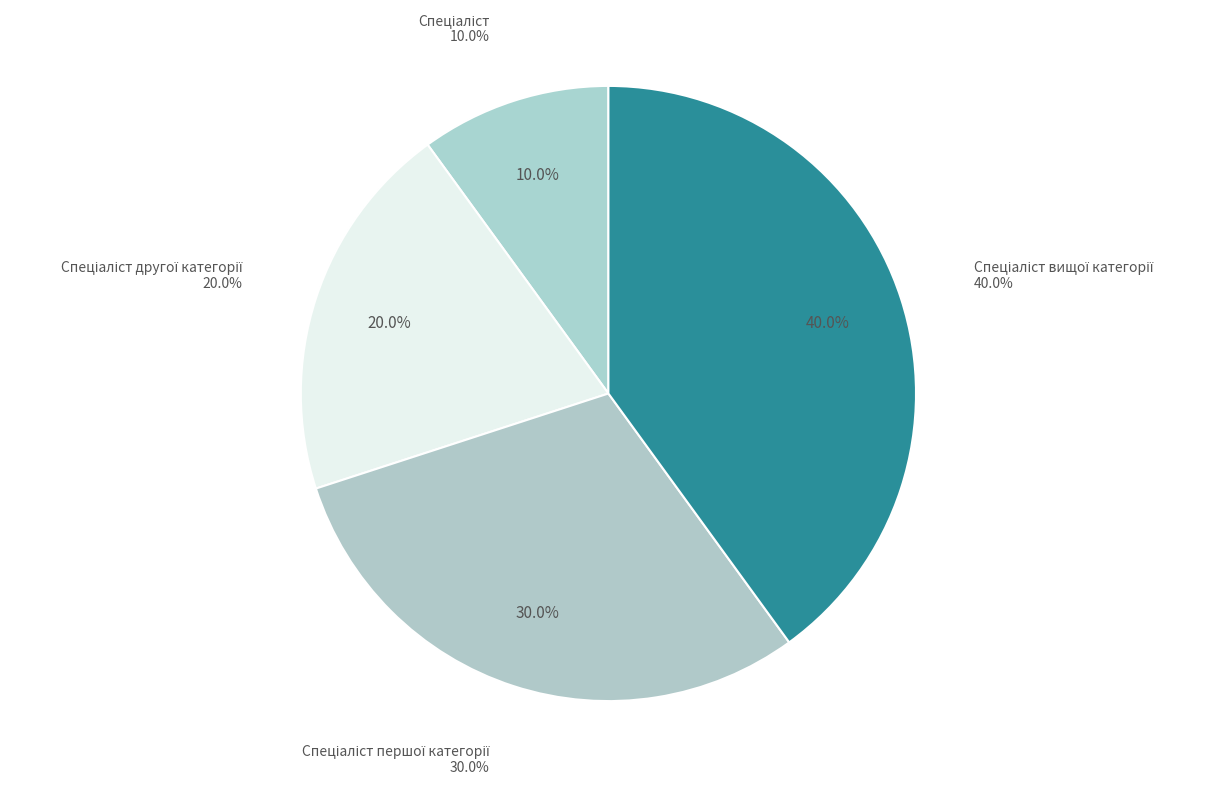

The Спеціаліст вищої категорії slice represents 34% of the pie. True or false?

False